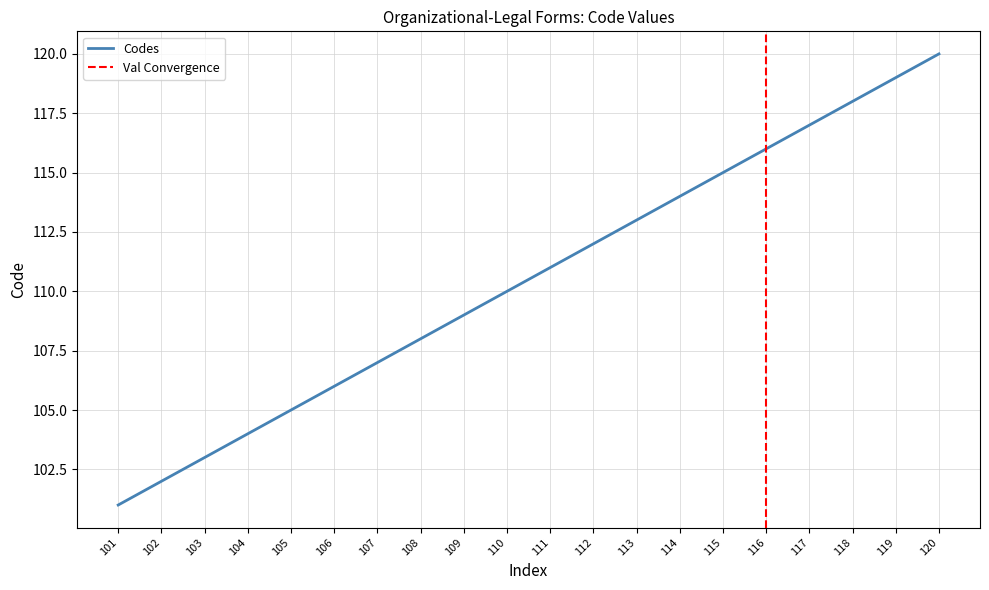

Between 105 and 106, which is larger?

106